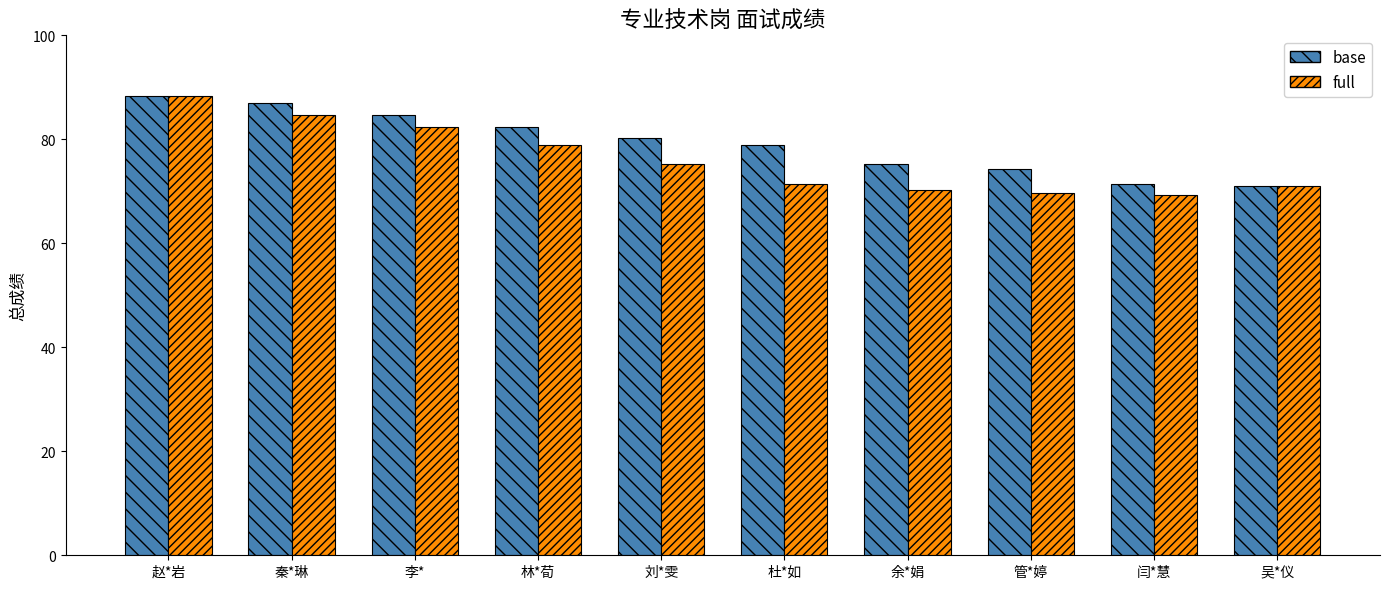

What is the difference between the second highest and second lowest values in the base series?

15.7